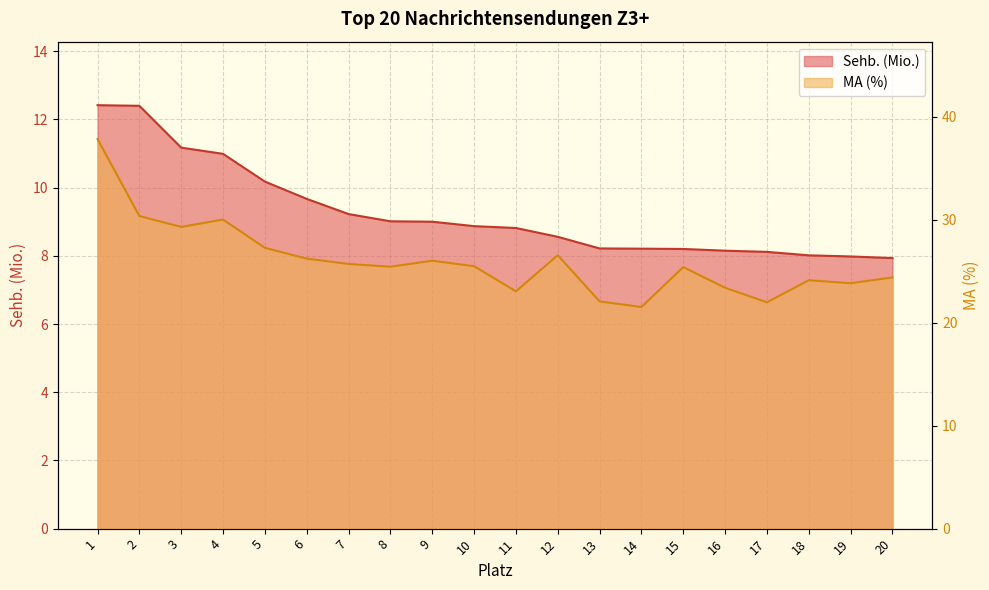

At which label is Sehb. (Mio.) closest to 10?

5